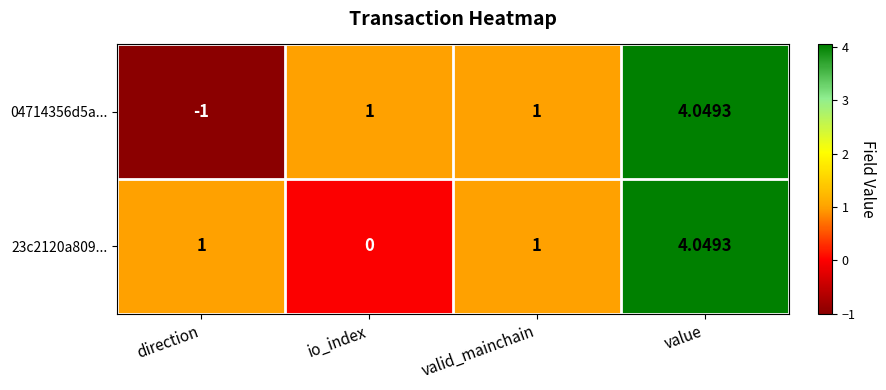

At which category is the sum across all series the highest?

value